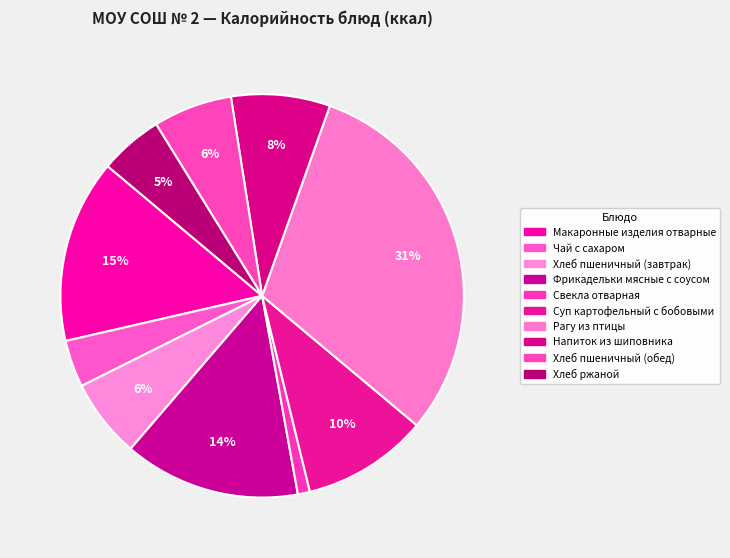

Between Хлеб пшеничный (завтрак) and Макаронные изделия отварные, which is larger?

Макаронные изделия отварные